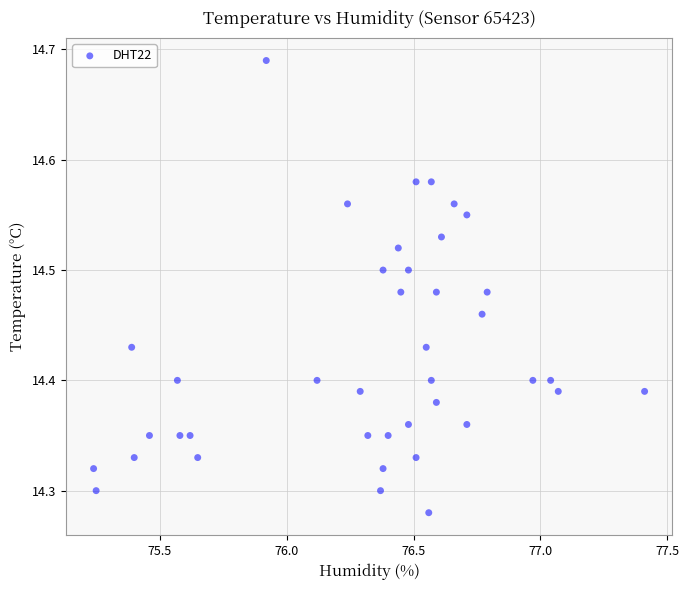

What is the range of Y values (max minus min)?

0.4